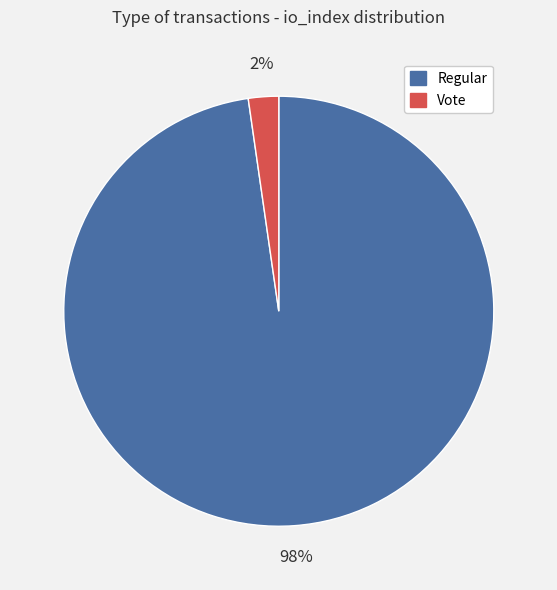

Is the sum of Vote and Regular greater than half?

Yes